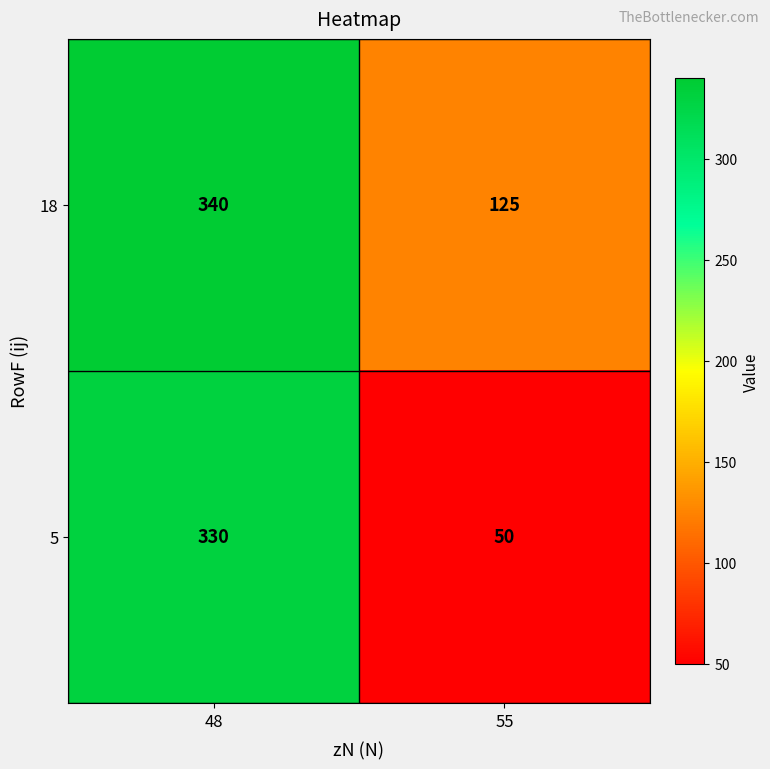

Between 48 and 55, which series saw the biggest shift?

5